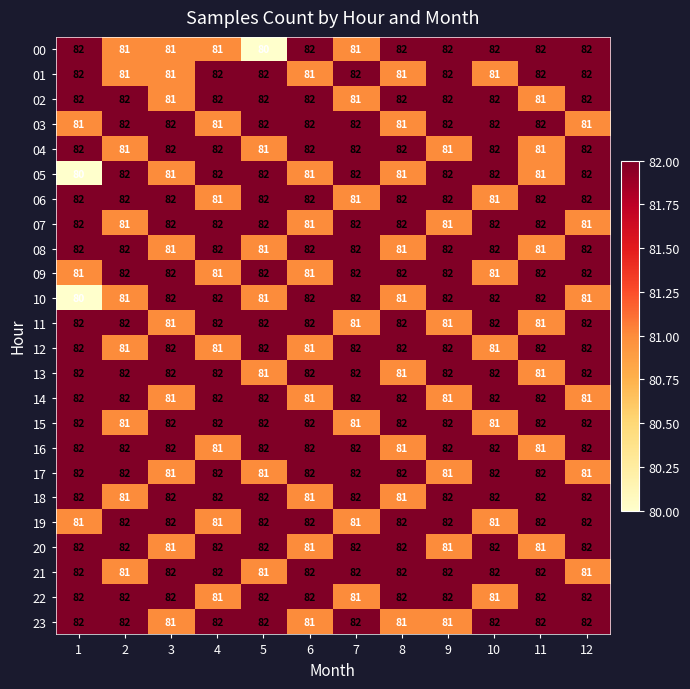

What is the highest value of the 05 series?

82